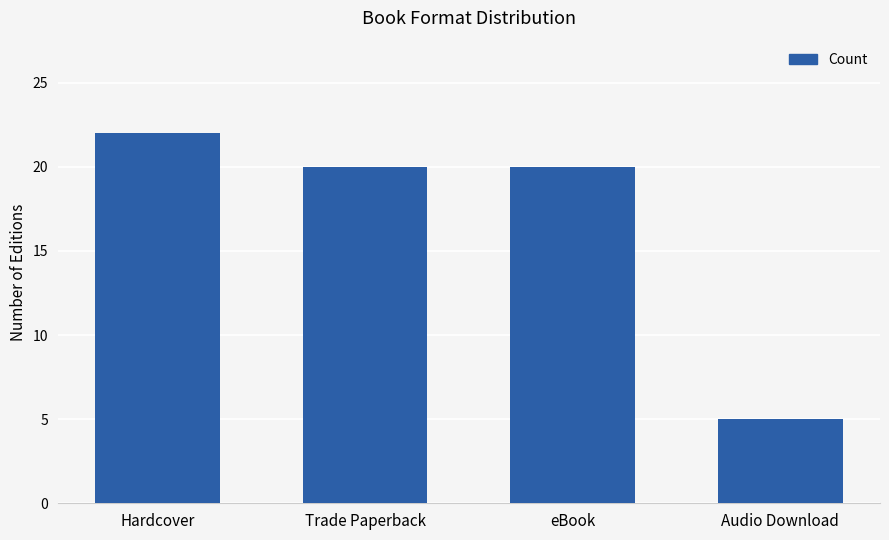

What is the sum of all values?

67